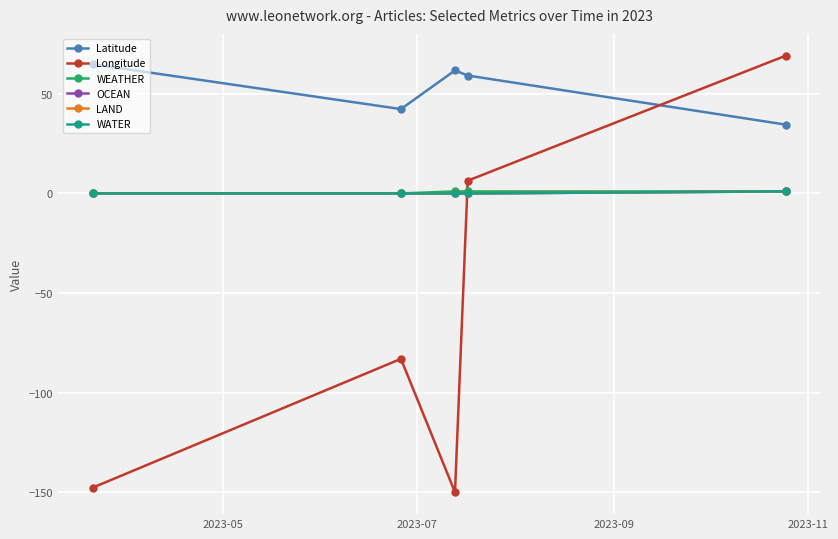

How many lines are shown in the chart?

6